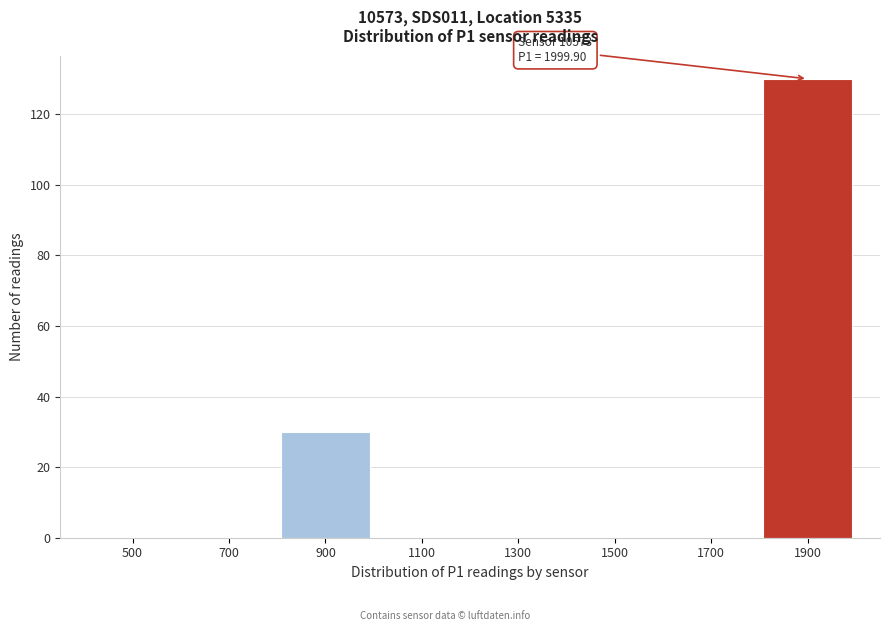

Reading left to right, transcribe all the data shown in this chart.

500=0	700=0	900=30	1100=0	1300=0	1500=0	1700=0	1900=130